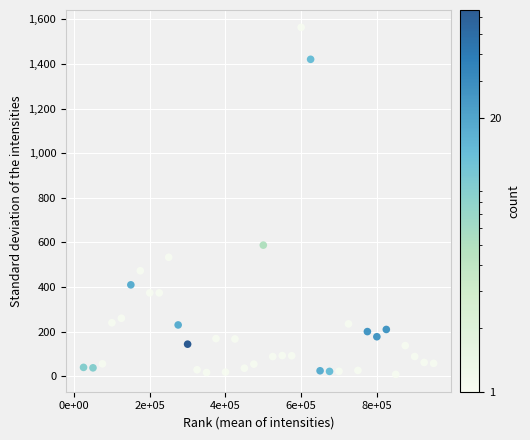

What is the range of Y values (max minus min)?

1555.6